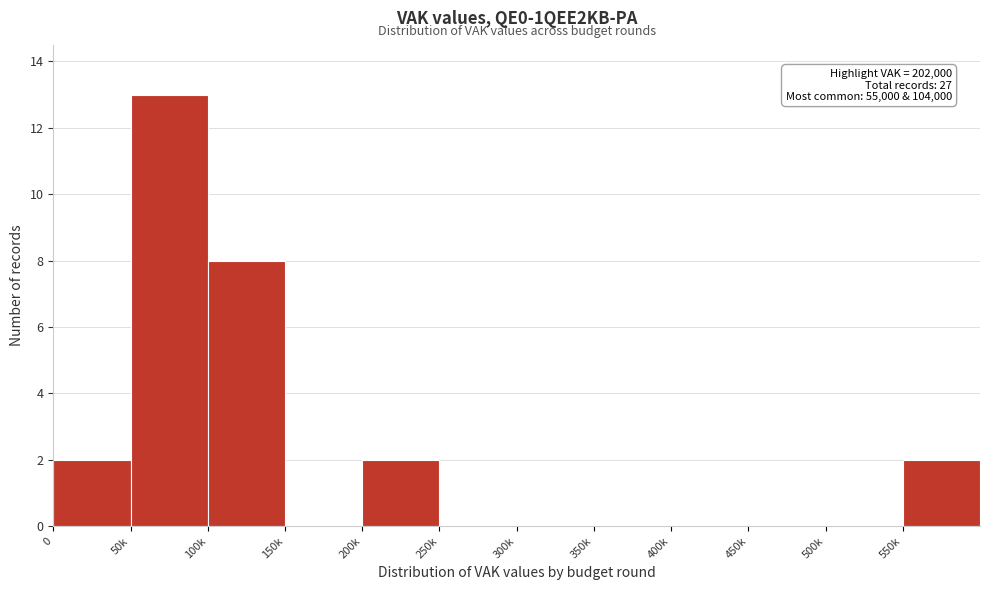

Reading right to left, what are all the values shown in this chart?

550k=2	500k=0	450k=0	400k=0	350k=0	300k=0	250k=0	200k=2	150k=0	100k=8	50k=13	0=2